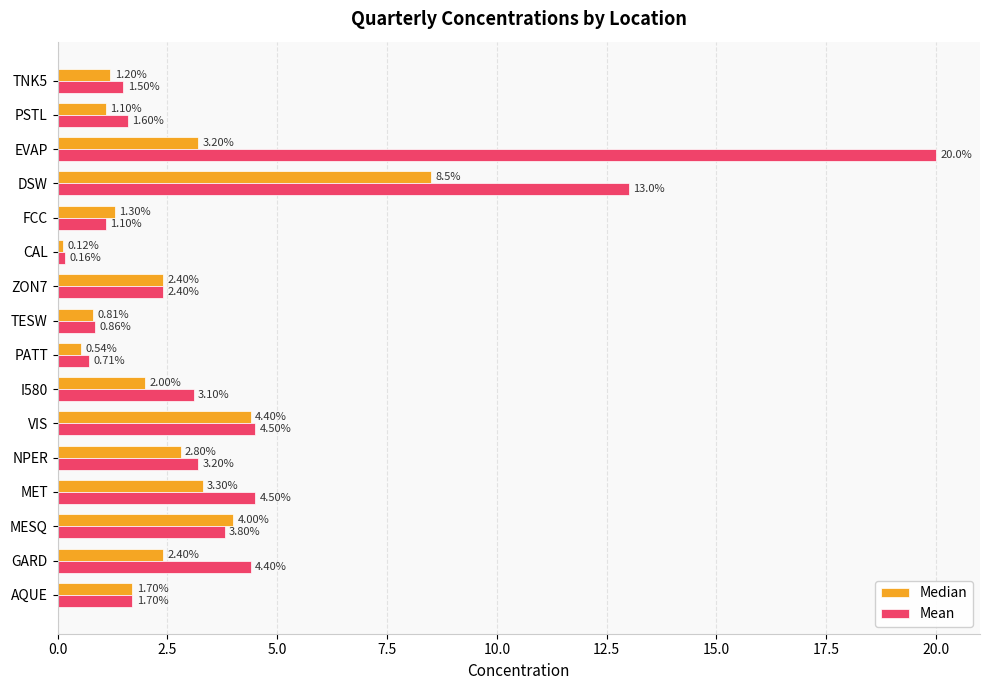

Which category has the lowest value in the Mean series?

CAL